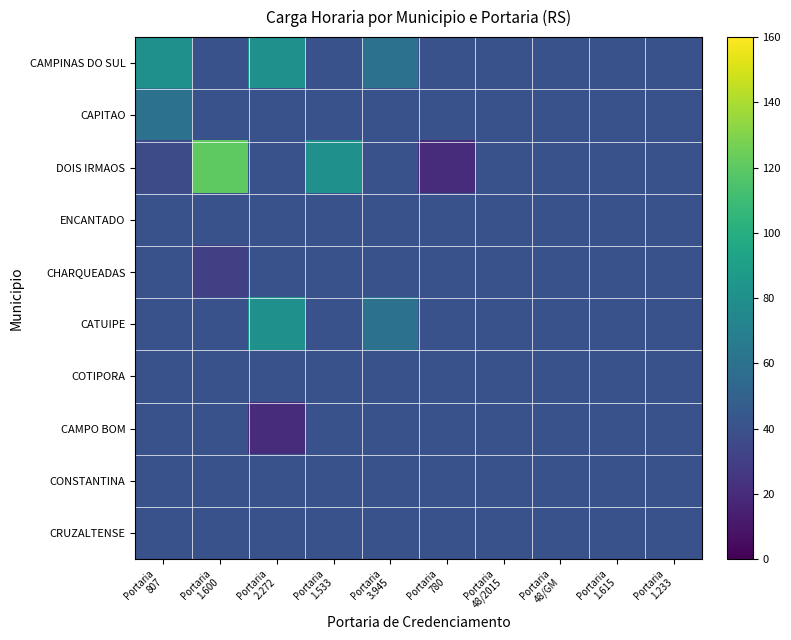

How many categories are shown in the chart?

10